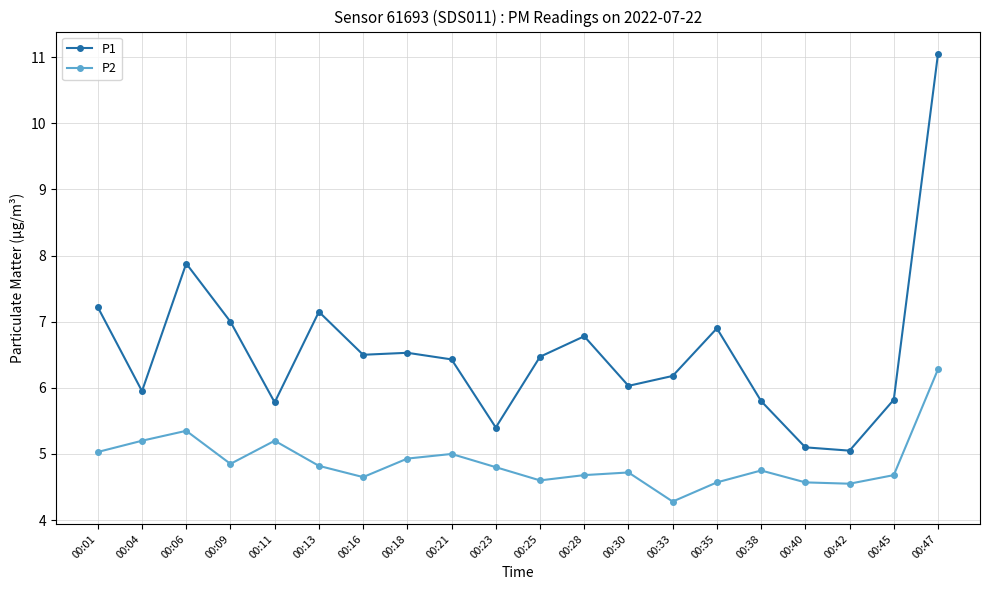

At which category does P2 reach its first local valley?

00:09